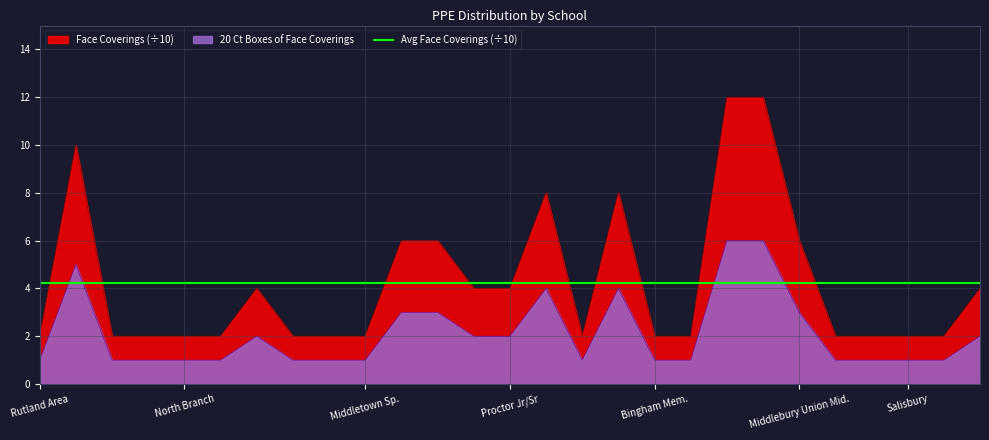

True or false: 20 Ct Boxes of Face Coverings has a value of 1 at Proctor Jr/Sr.

False